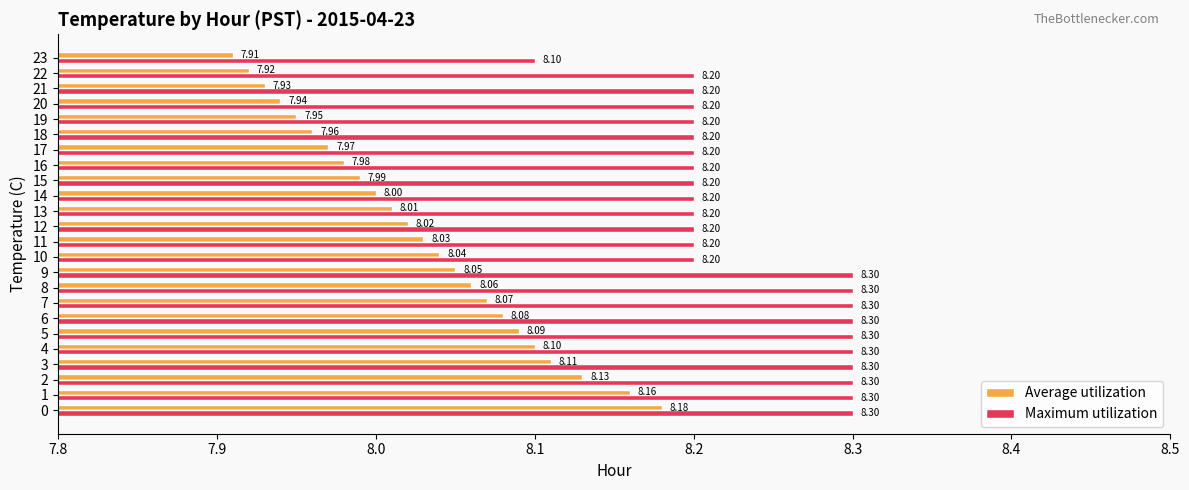

List the series in order of their peak value, lowest first.

Average utilization, Maximum utilization